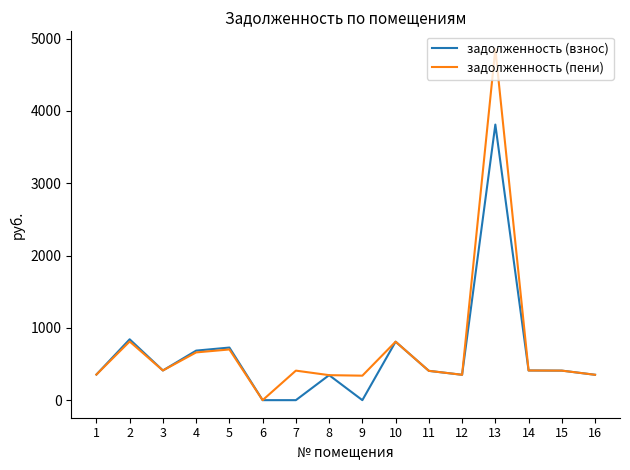

At which category does задолженность (пени) reach its first local peak?

2